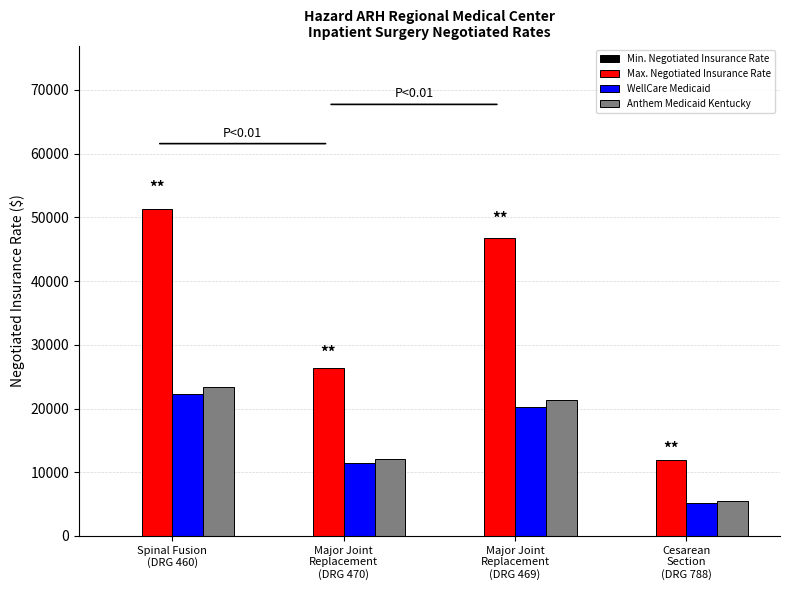

What is the sum of all Max. Negotiated Insurance Rate values?

136430.5